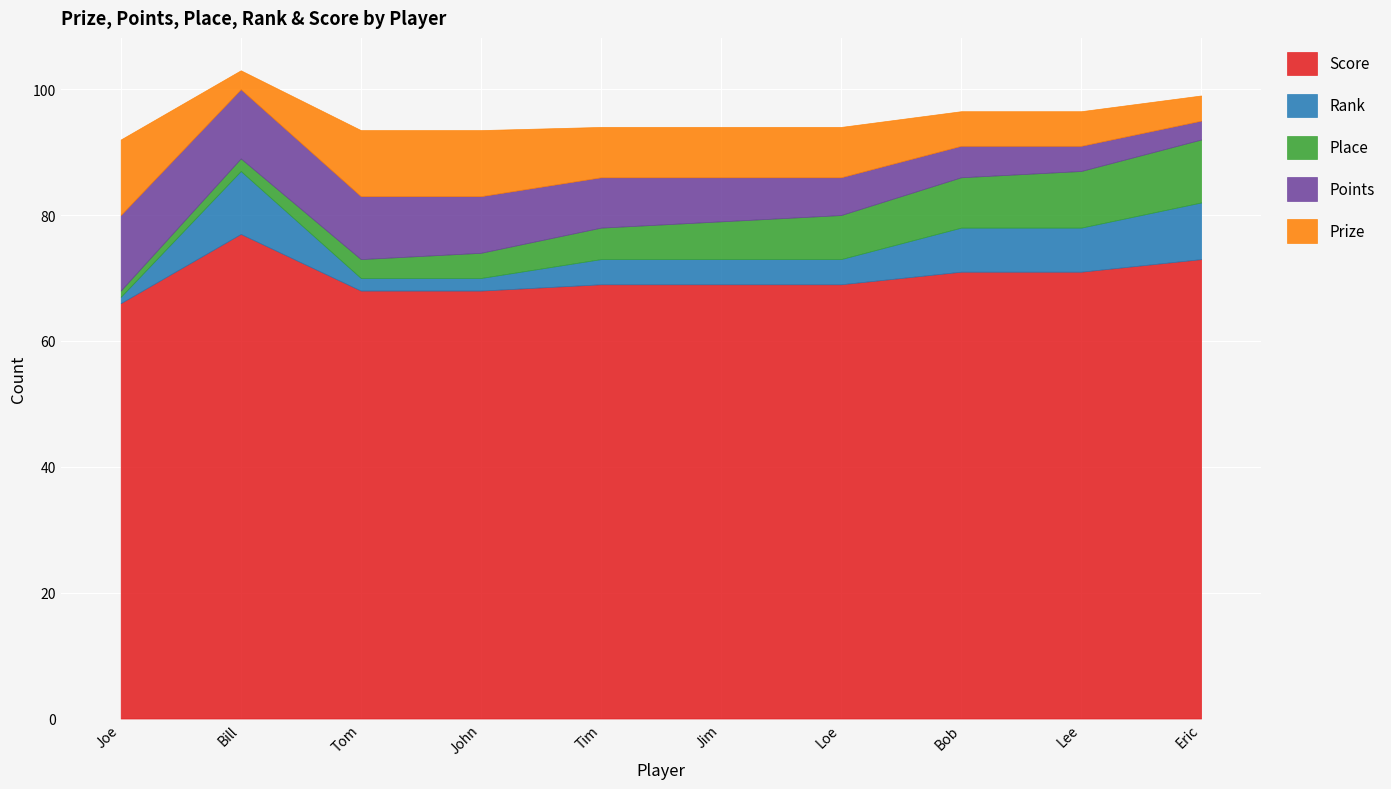

Which category has the highest value in the Rank series?

Bill